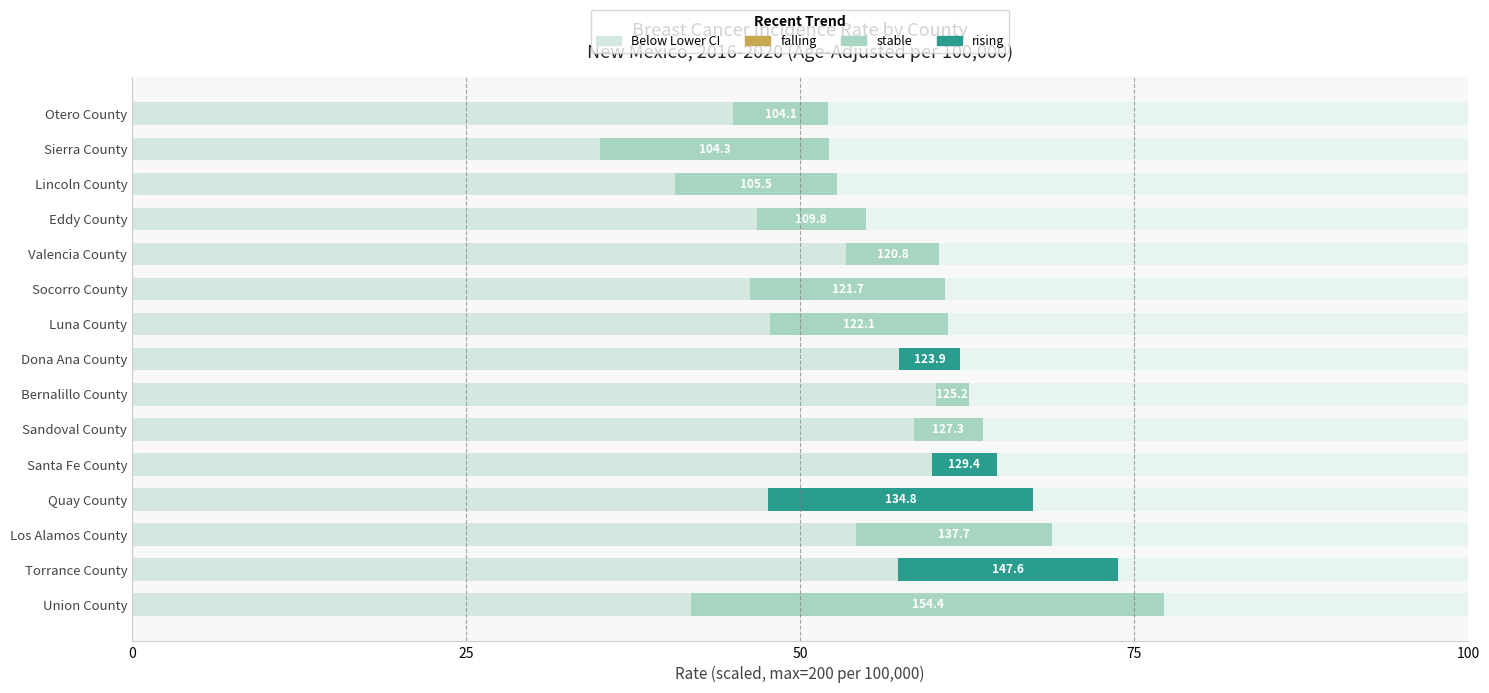

What is the sum of all Above Rate values?

565.7